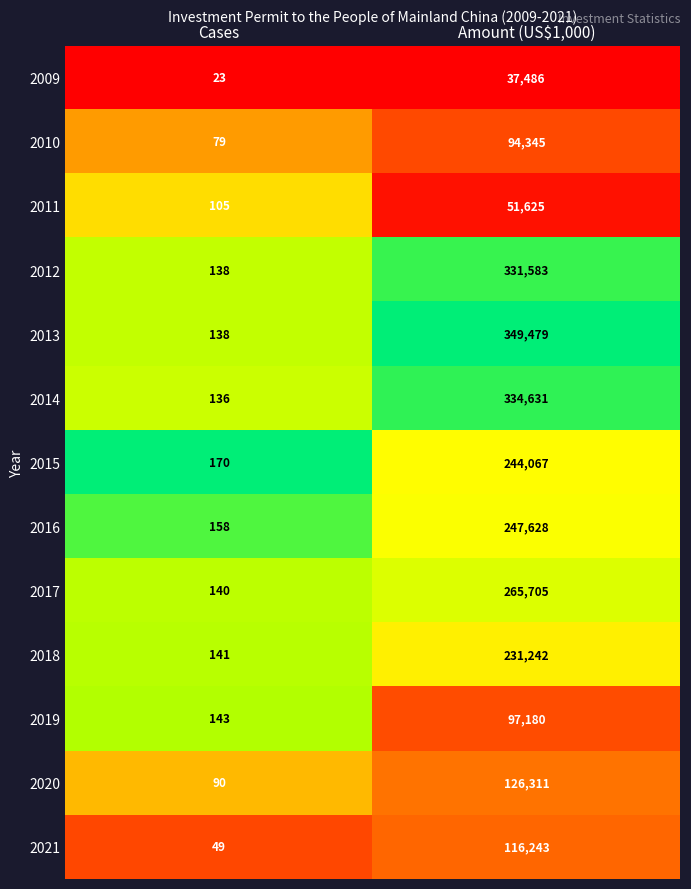

Reading left to right, extract all data points from this chart.

2009: 23	37486
2010: 79	94345
2011: 105	51625
2012: 138	331583
2013: 138	349479
2014: 136	334631
2015: 170	244067
2016: 158	247628
2017: 140	265705
2018: 141	231242
2019: 143	97180
2020: 90	126311
2021: 49	116243